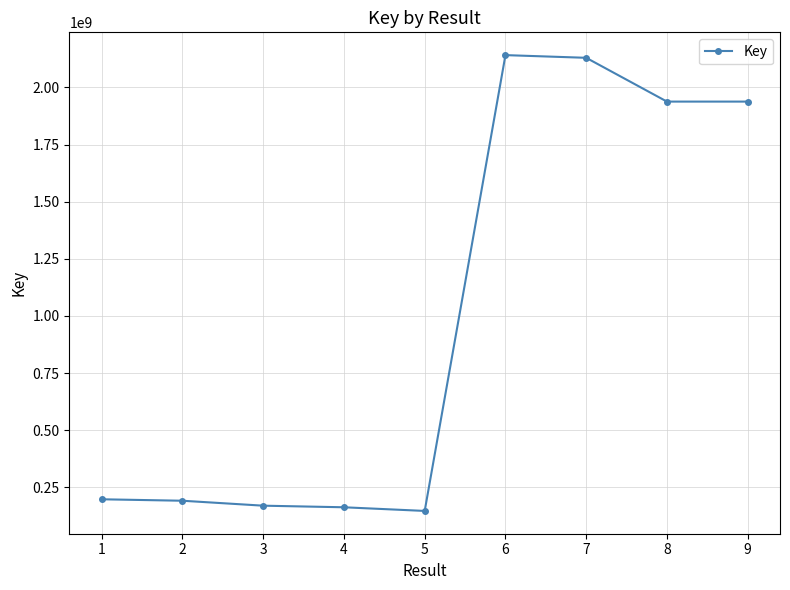

Between 2 and 7, which is larger?

7